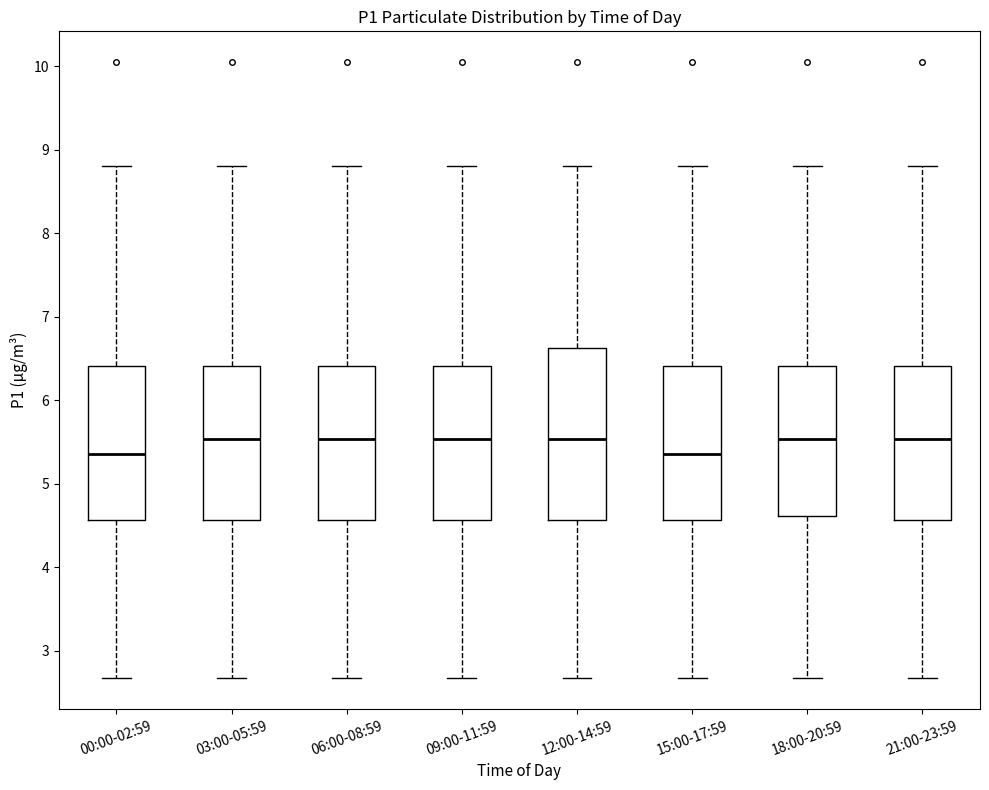

Reading left to right, transcribe this box plot: for each box, give where its median line is, the range the box spans, and where its two whiskers end, as read against the y-axis. The values are not printed on the chart, so give them approximately, as read against the axis.

00:00-02:59: median 5.4, box 4.6 to 6.4, whiskers 2.7 to 8.8
03:00-05:59: median 5.5, box 4.6 to 6.4, whiskers 2.7 to 8.8
06:00-08:59: median 5.5, box 4.6 to 6.4, whiskers 2.7 to 8.8
09:00-11:59: median 5.5, box 4.6 to 6.4, whiskers 2.7 to 8.8
12:00-14:59: median 5.5, box 4.6 to 6.6, whiskers 2.7 to 8.8
15:00-17:59: median 5.4, box 4.6 to 6.4, whiskers 2.7 to 8.8
18:00-20:59: median 5.5, box 4.6 to 6.4, whiskers 2.7 to 8.8
21:00-23:59: median 5.5, box 4.6 to 6.4, whiskers 2.7 to 8.8